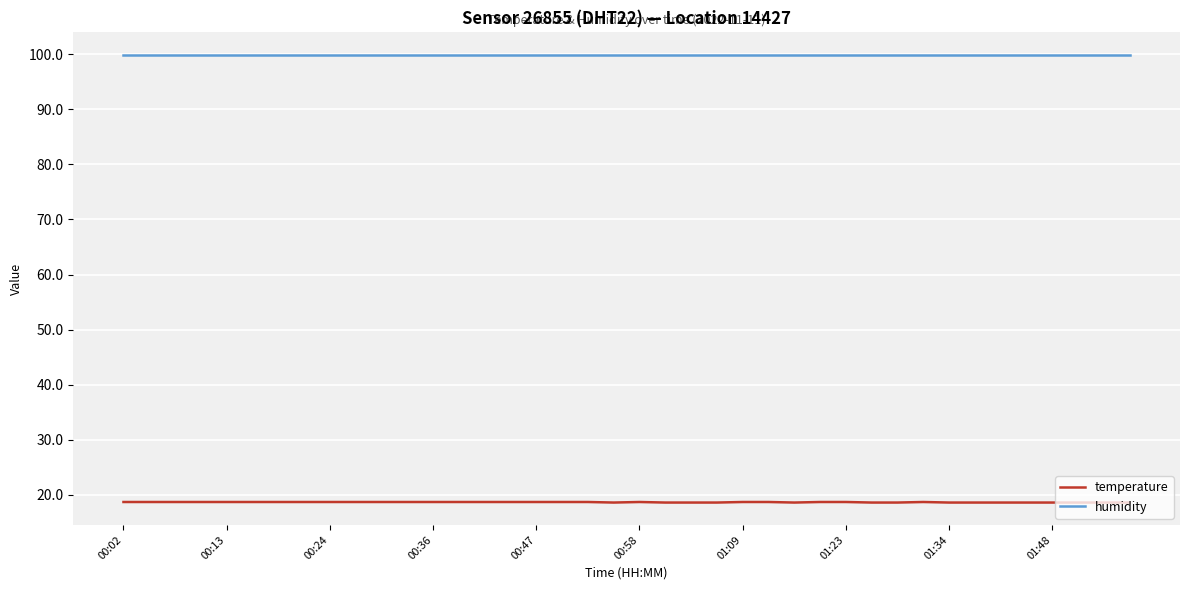

Does the chart display data point markers on the line(s)?

No